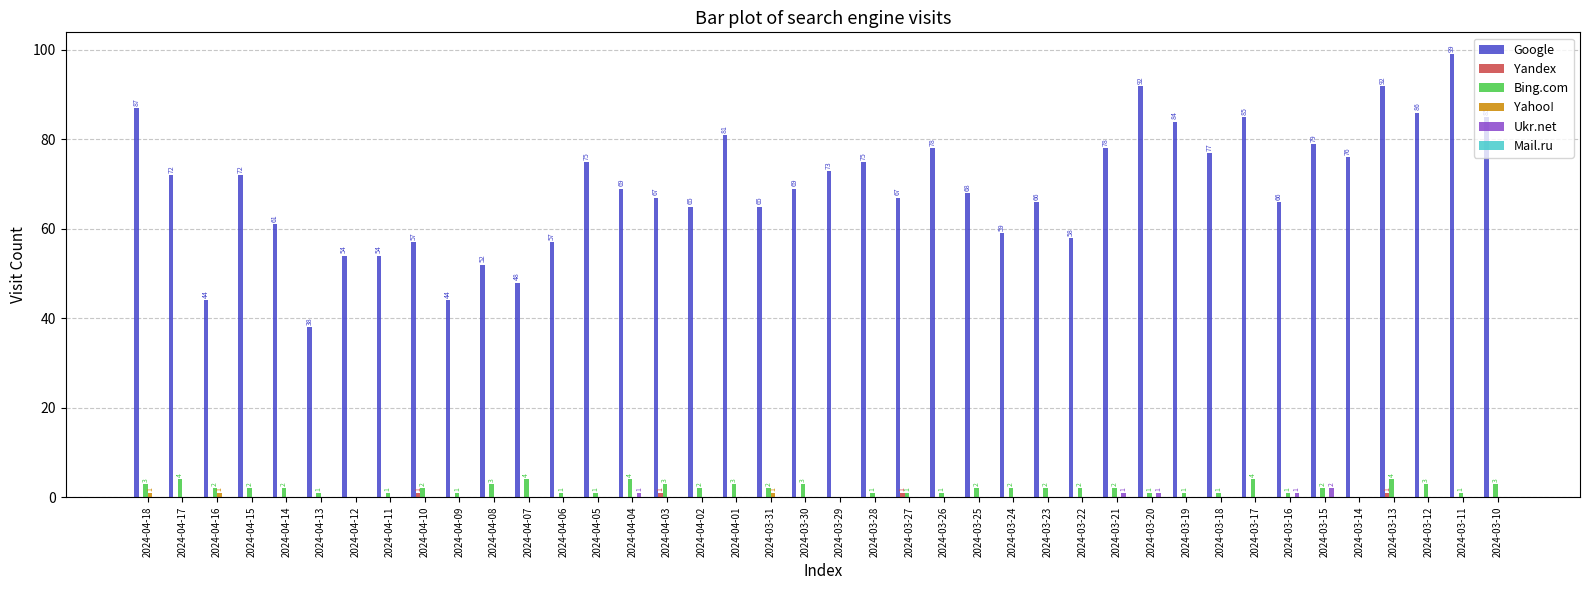

What is the maximum value shown in the chart?

99